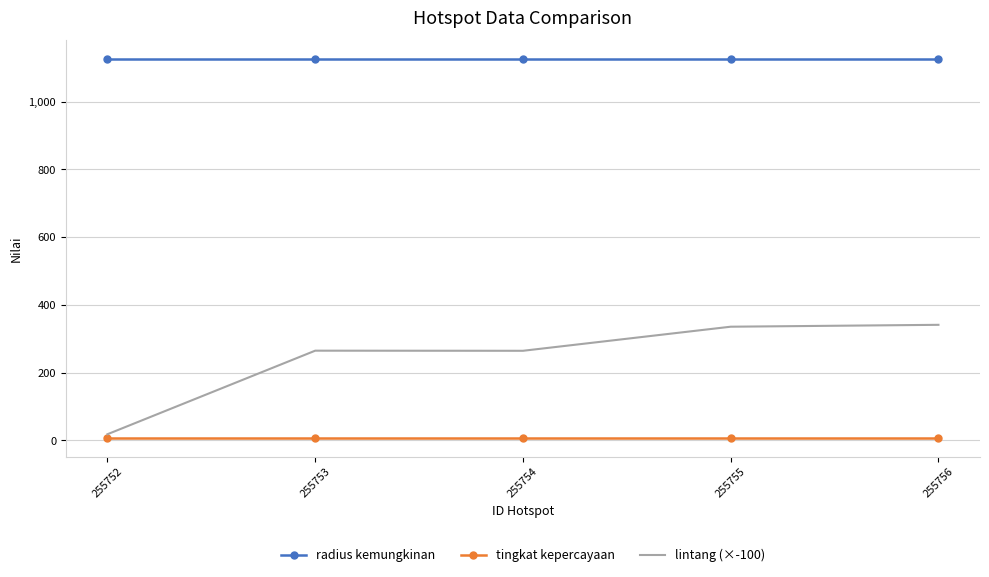

Read the radius kemungkinan value at 255752.

1125.0